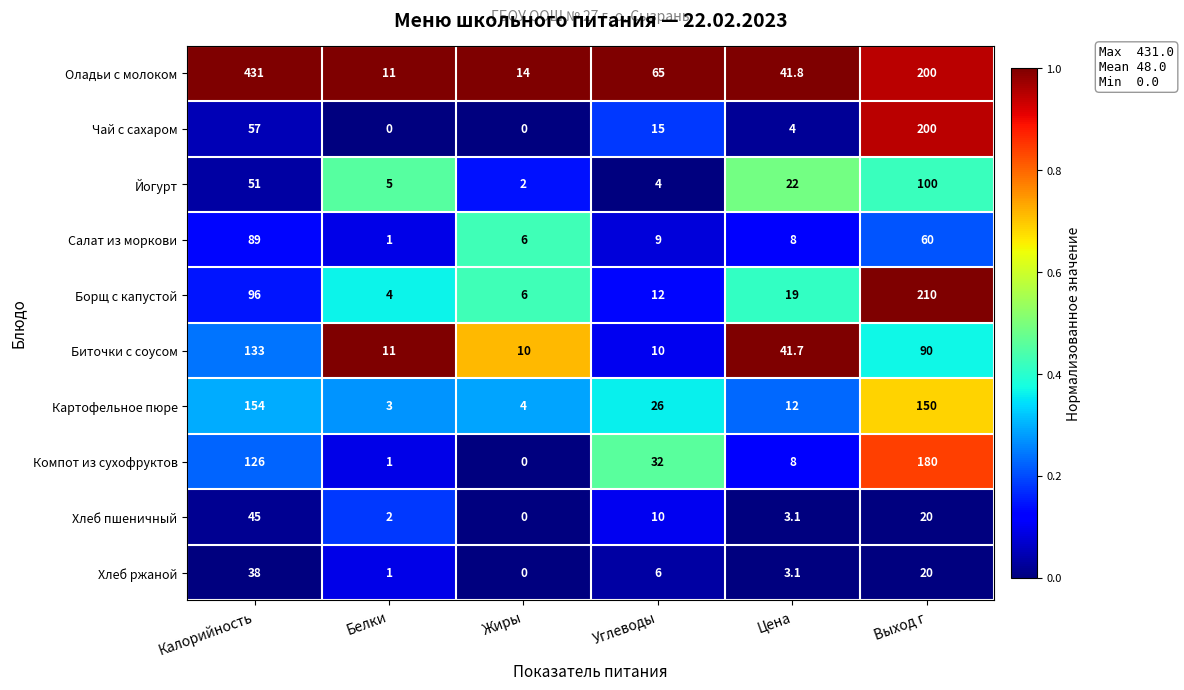

What value does the Биточки с соусом series have at Цена?

41.7